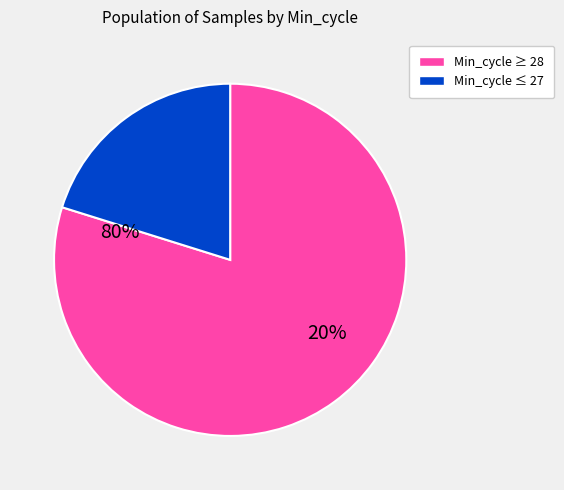

Is there any slice that represents more than half of the pie?

Yes